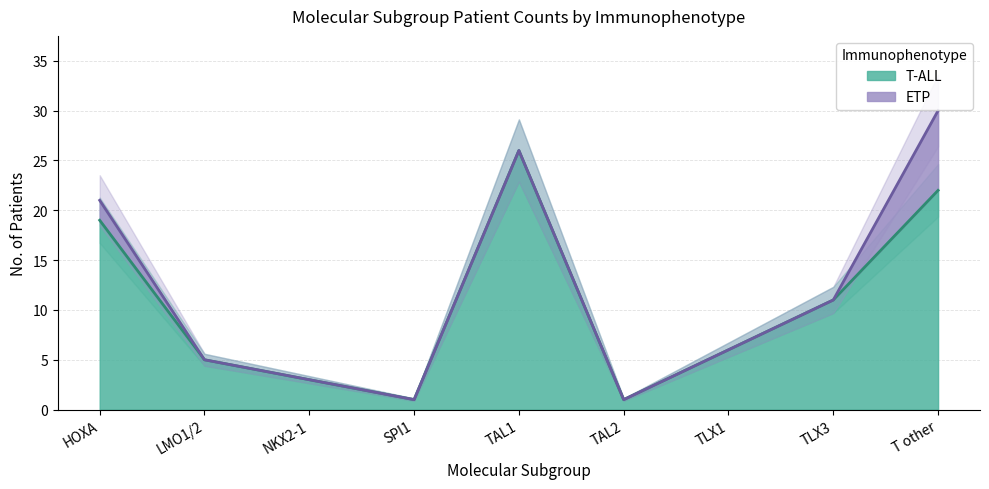

Approximately how many times larger is the value at LMO1/2 compared to TLX3?

0.5